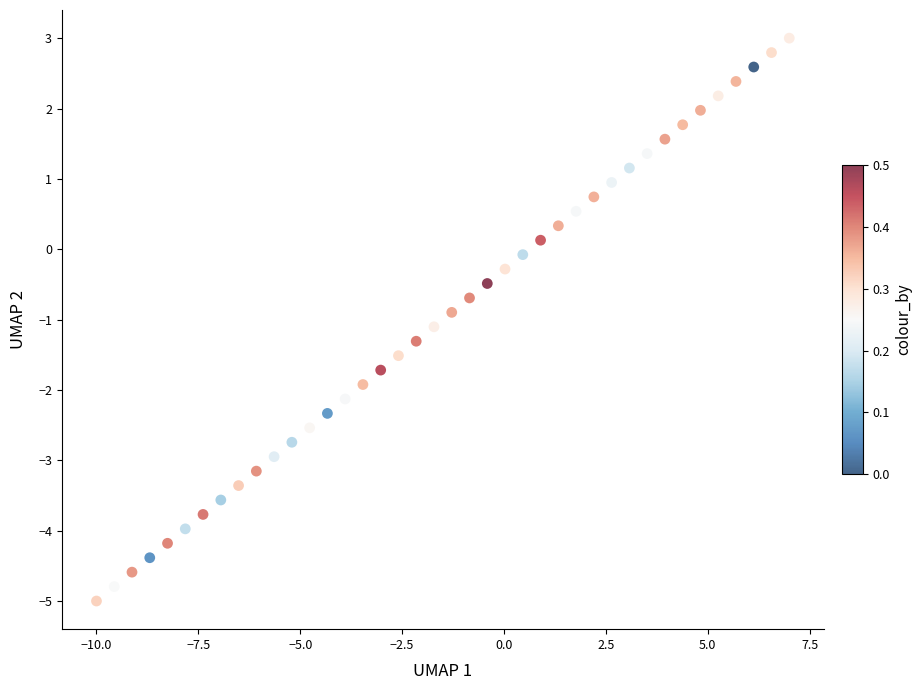

What is the range of X values (max minus min)?

17.0